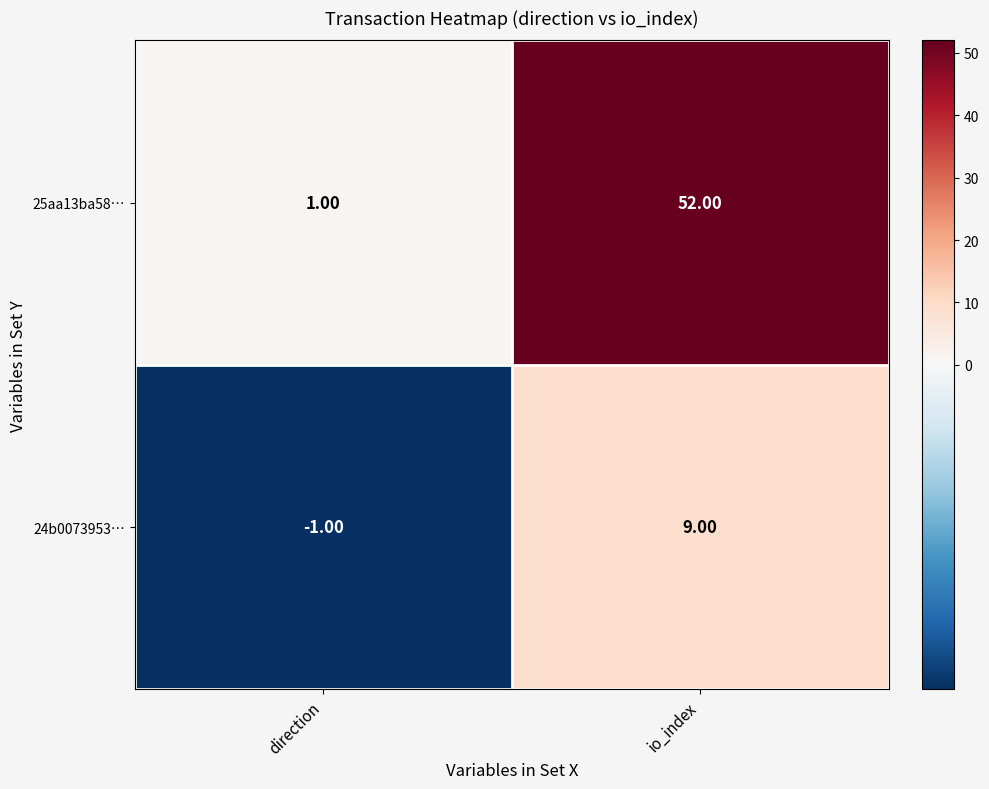

Count the number of data series in this chart.

2